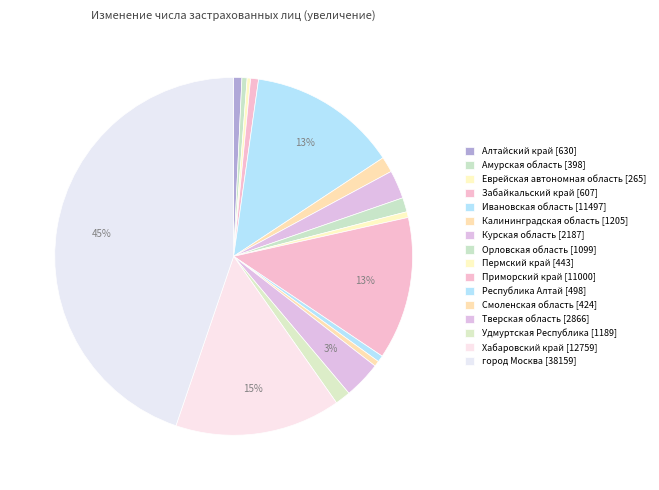

How many segments does this pie chart have?

16